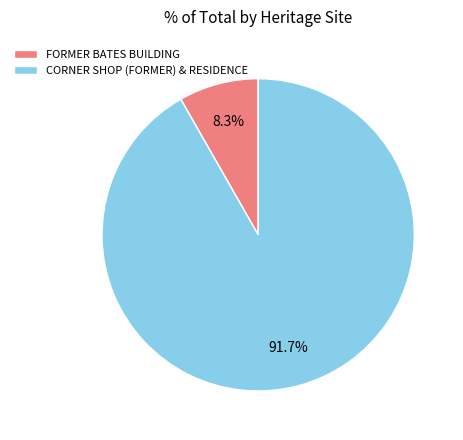

What is the majority slice?

CORNER SHOP (FORMER) & RESIDENCE